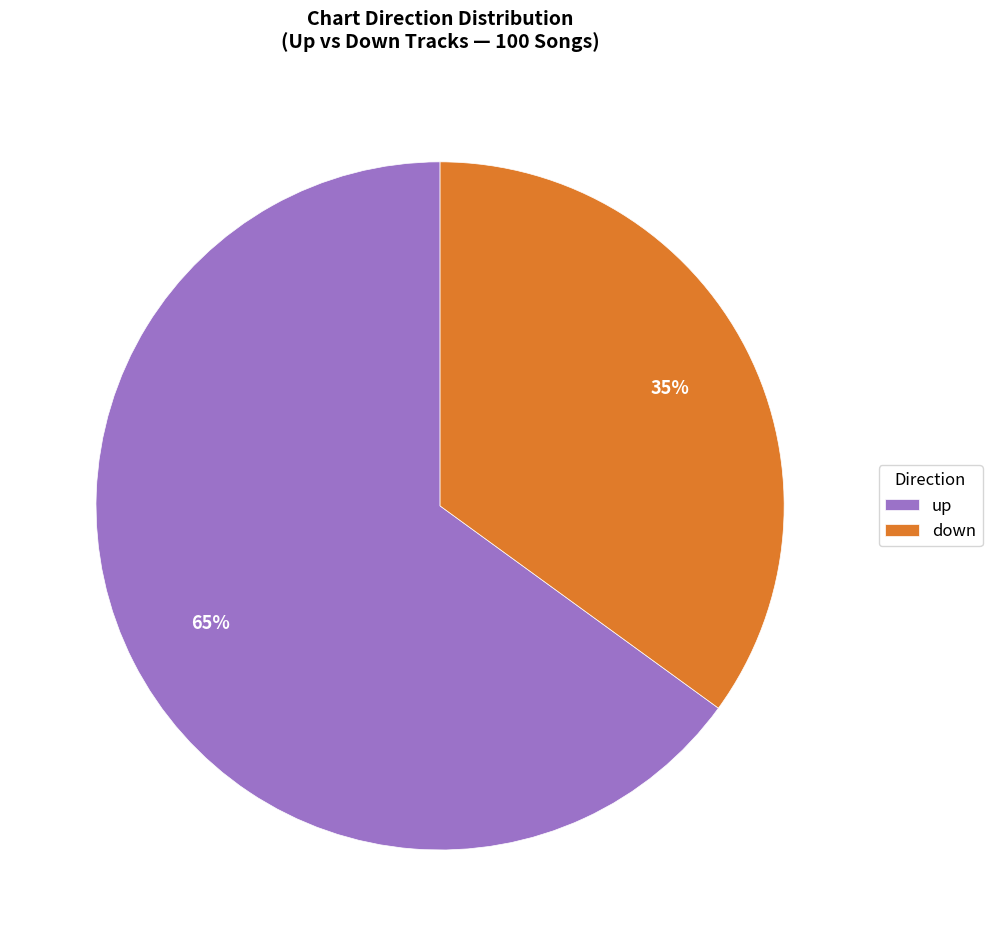

The up slice represents 77% of the pie. True or false?

False